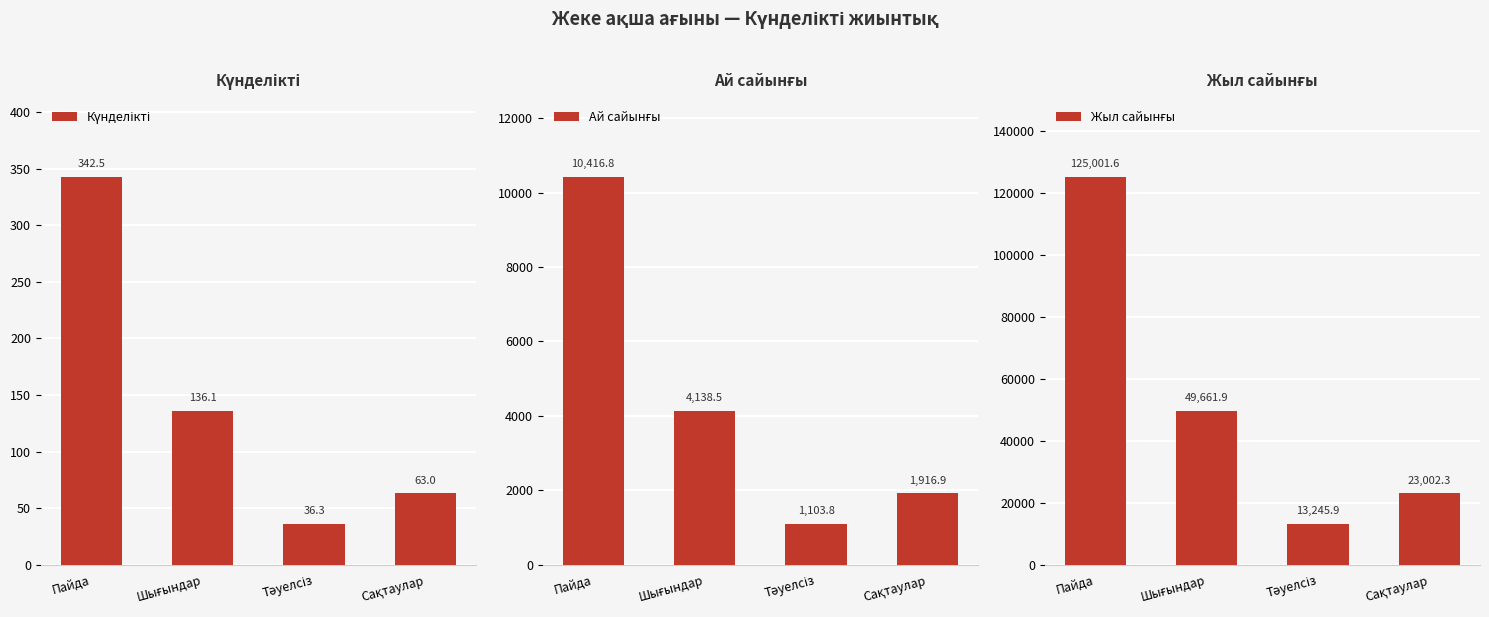

At Шығындар, list the series in order from smallest to largest.

Күнделікті, Ай сайынғы, Жыл сайынғы